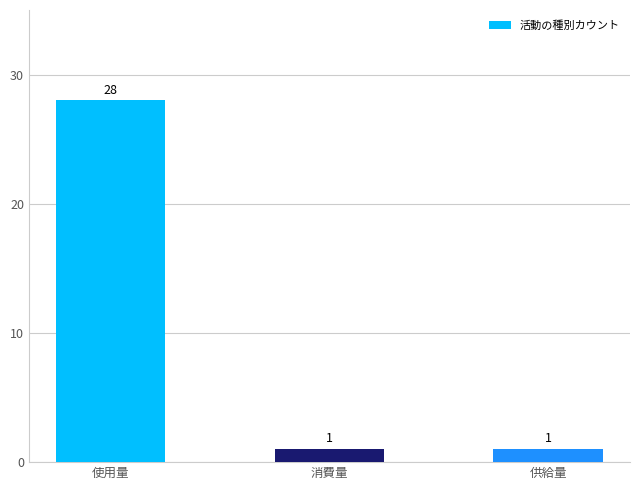

The chart shows a value of 43 at 使用量. True or false?

False